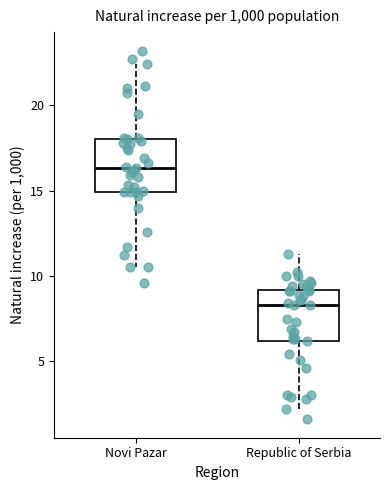

Where does the median line of the box for Novi Pazar sit on the y-axis? The values are not printed on the chart, so give them approximately, as read against the axis.

16.5